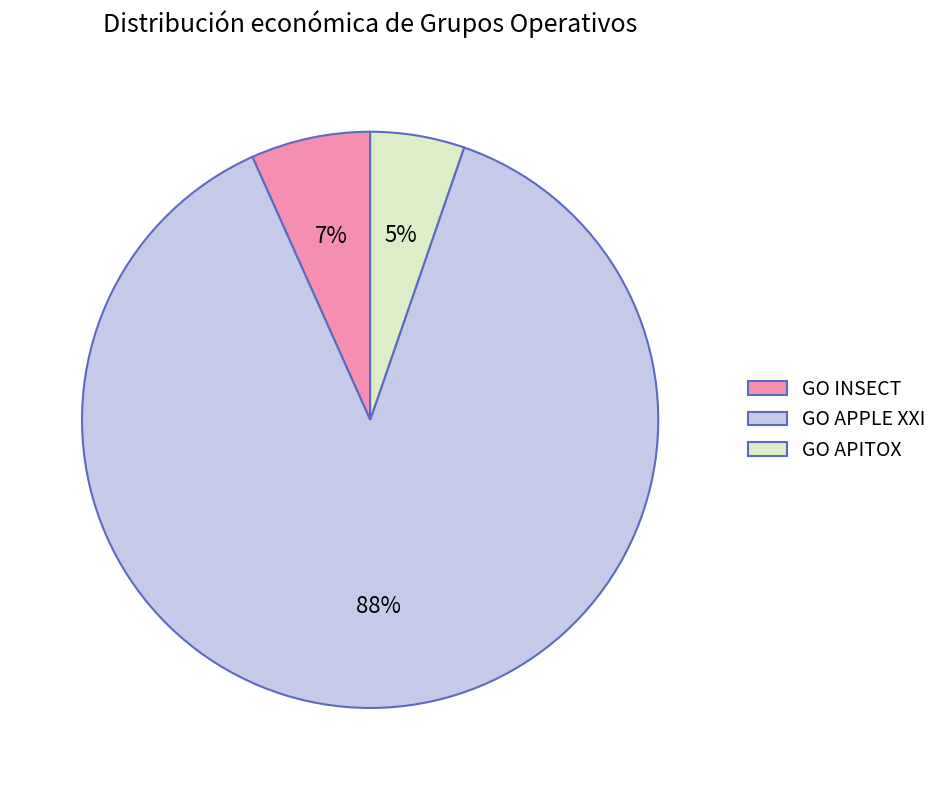

To the nearest percent, what percentage of the pie is GO INSECT?

7%